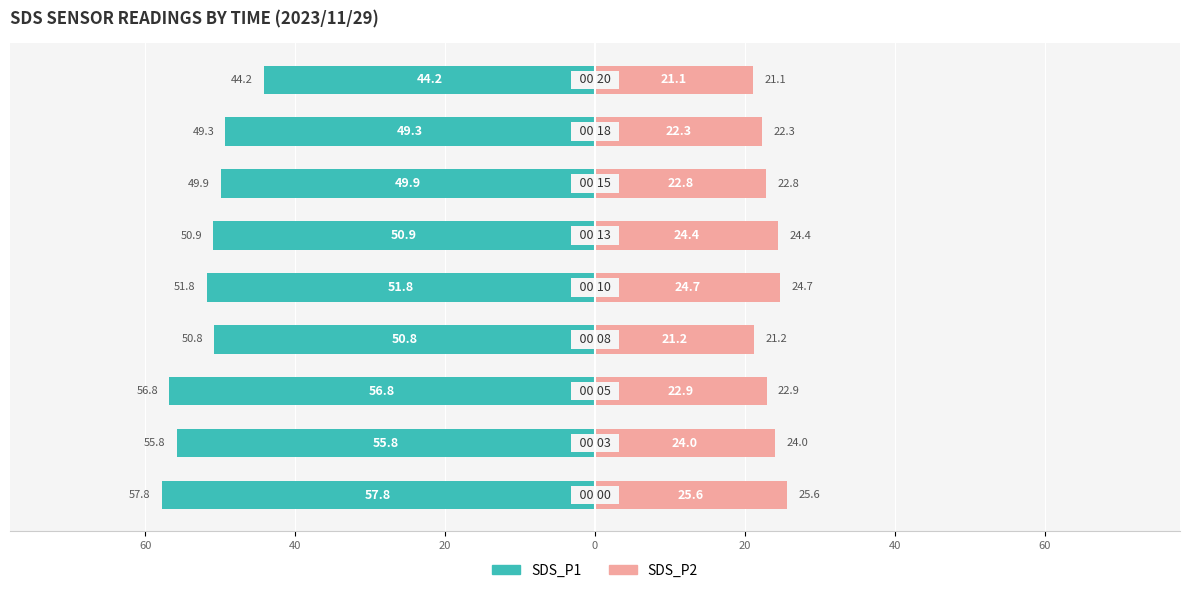

The value of SDS_P2 at 0 is 36.9. True or false?

False